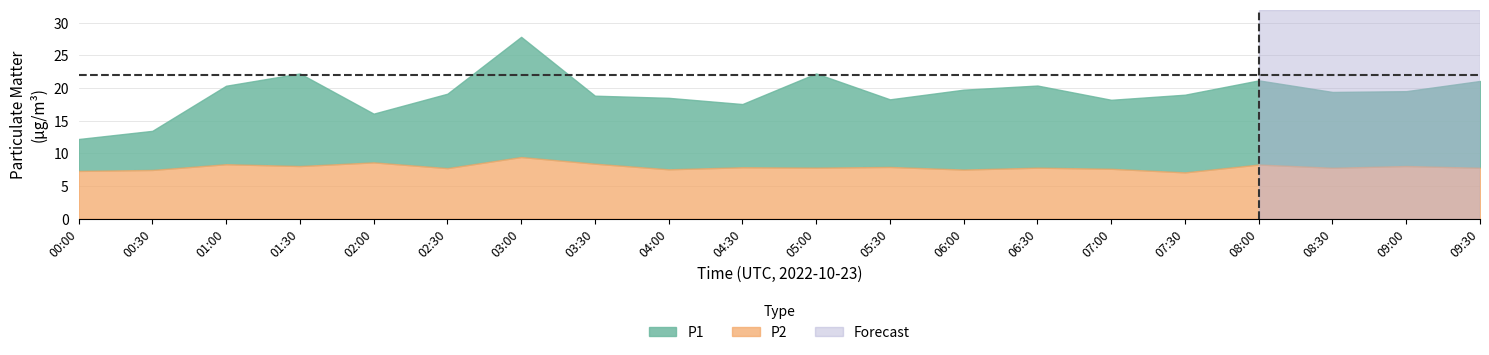

How many distinct data groups are displayed?

2